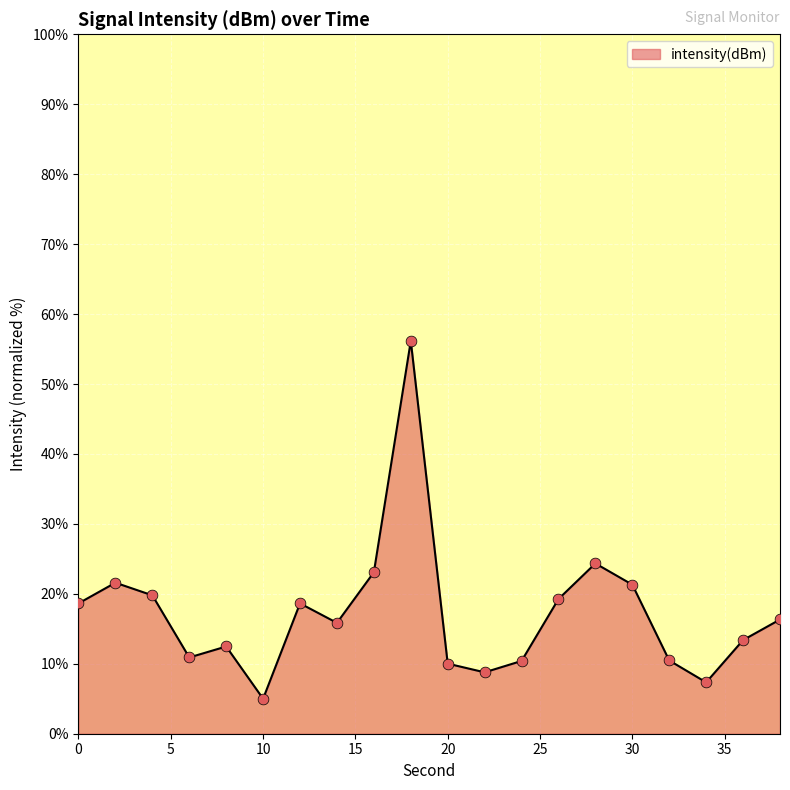

What is the difference between the maximum and minimum values?

51.2